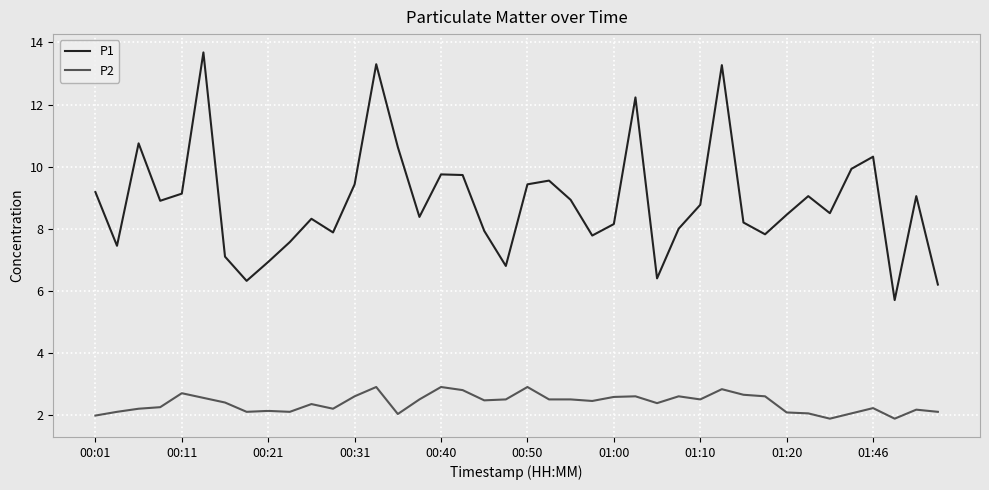

What is the minimum value for P1?

5.7